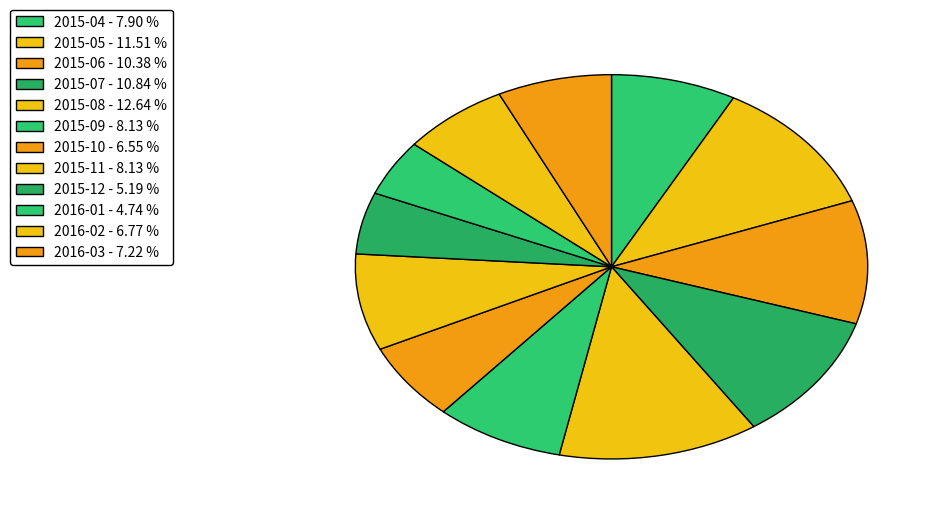

To the nearest percent, what percentage of the pie is 2015-05?

12%